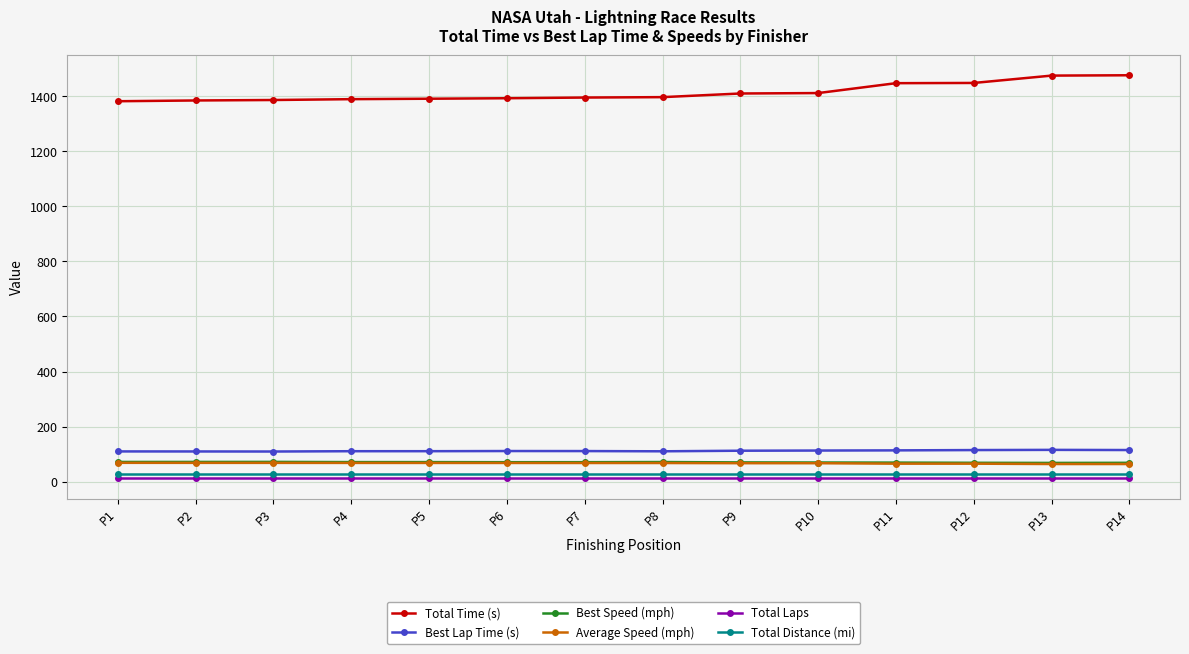

Does the chart display data point markers on the line(s)?

Yes